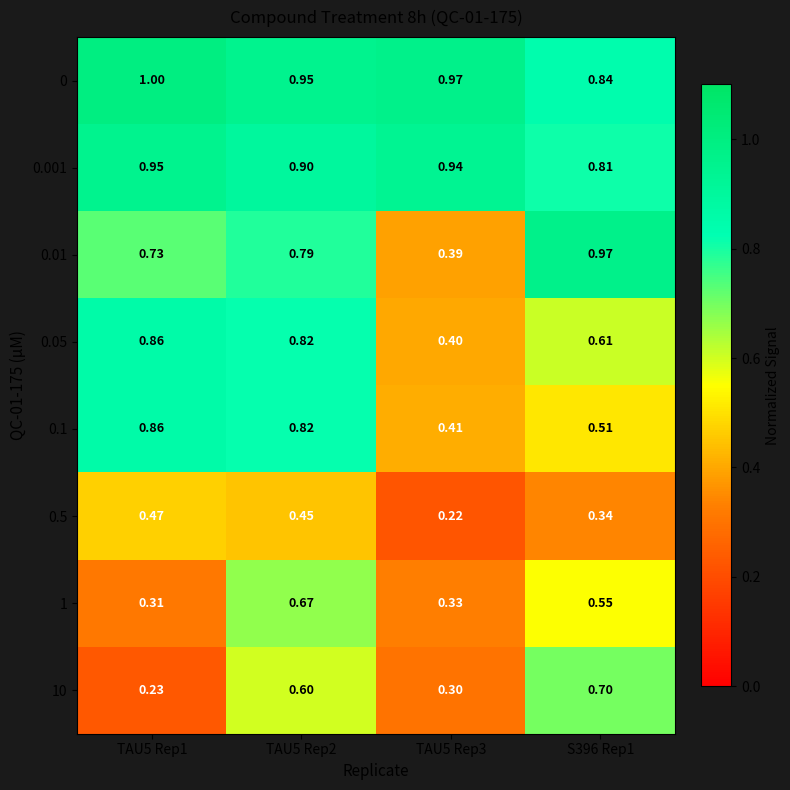

Count the number of categories in the chart.

4